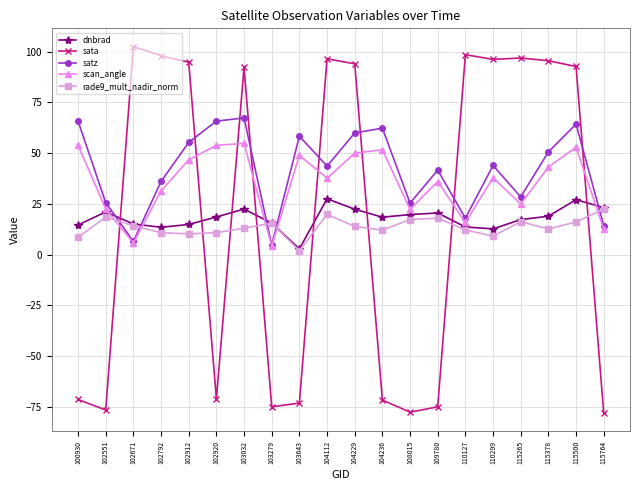

How many interior local valleys does the dnbrad series have?

4